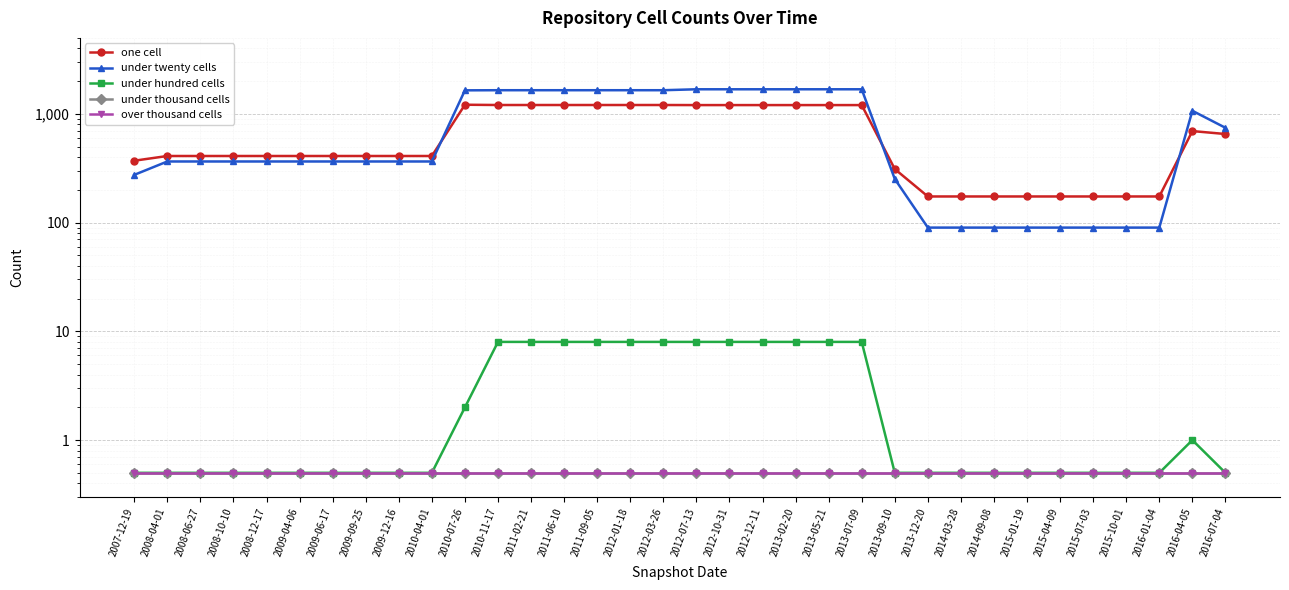

What is the sum of the under thousand cells values at 2007-12-19 and 2014-09-08?

1.0